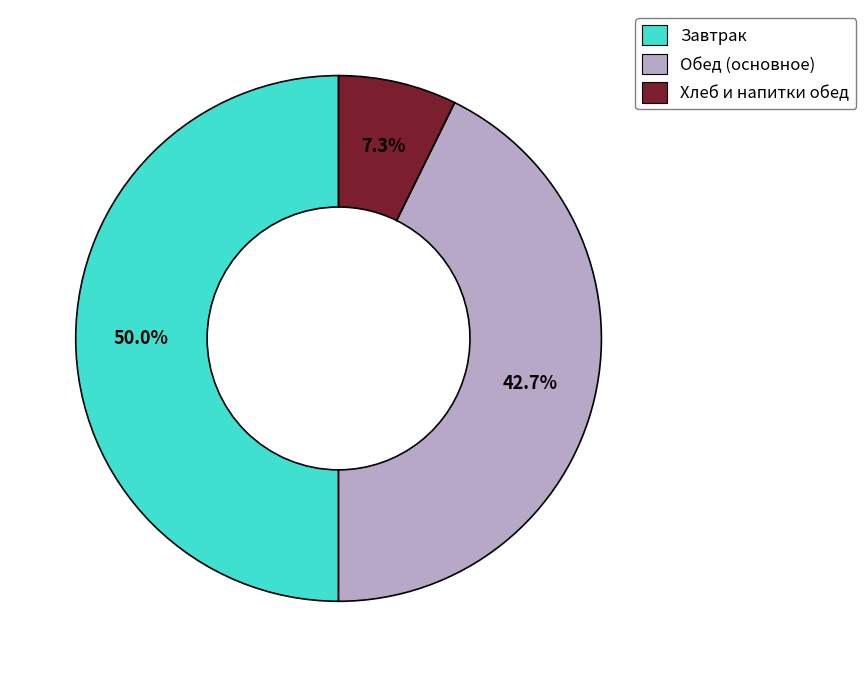

How many slices are in this pie chart?

3